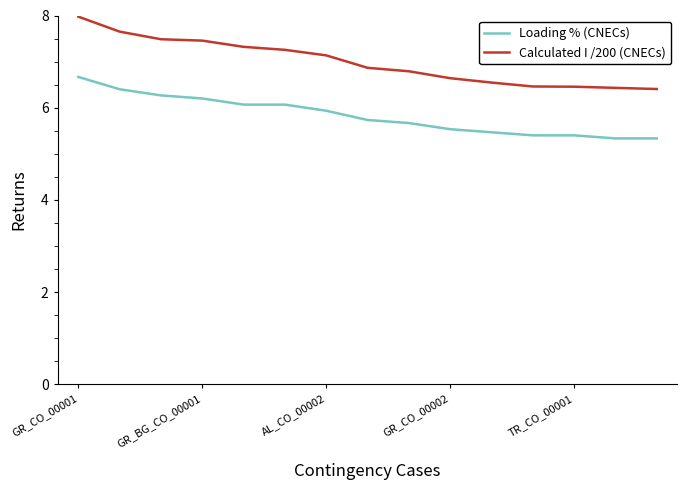

What is the lowest value of the Calculated I /200 (CNECs) series?

6.4